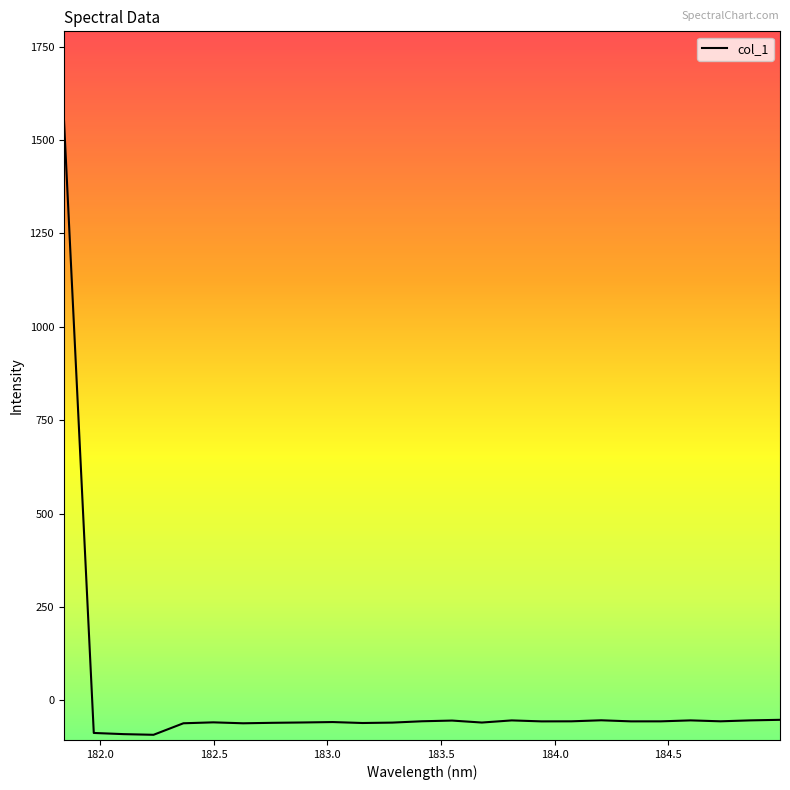

What is the maximum value shown in the chart?

1557.7